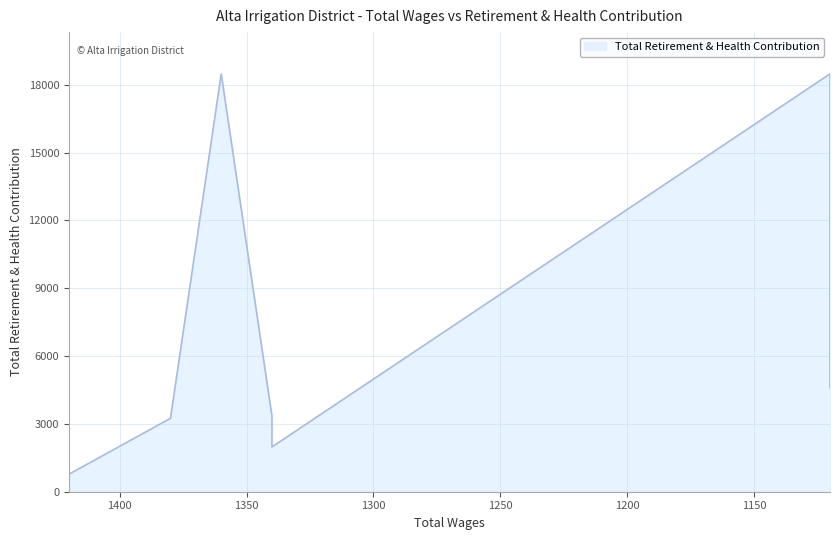

How many lines are shown in the chart?

1